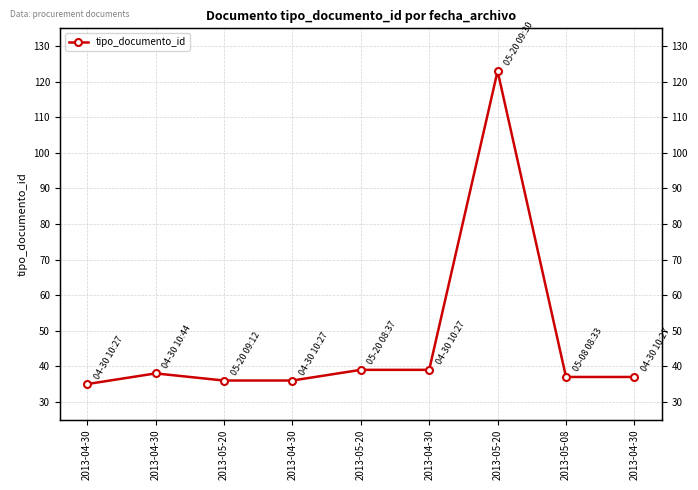

The chart shows a value of 52 at 2013-04-30. True or false?

False